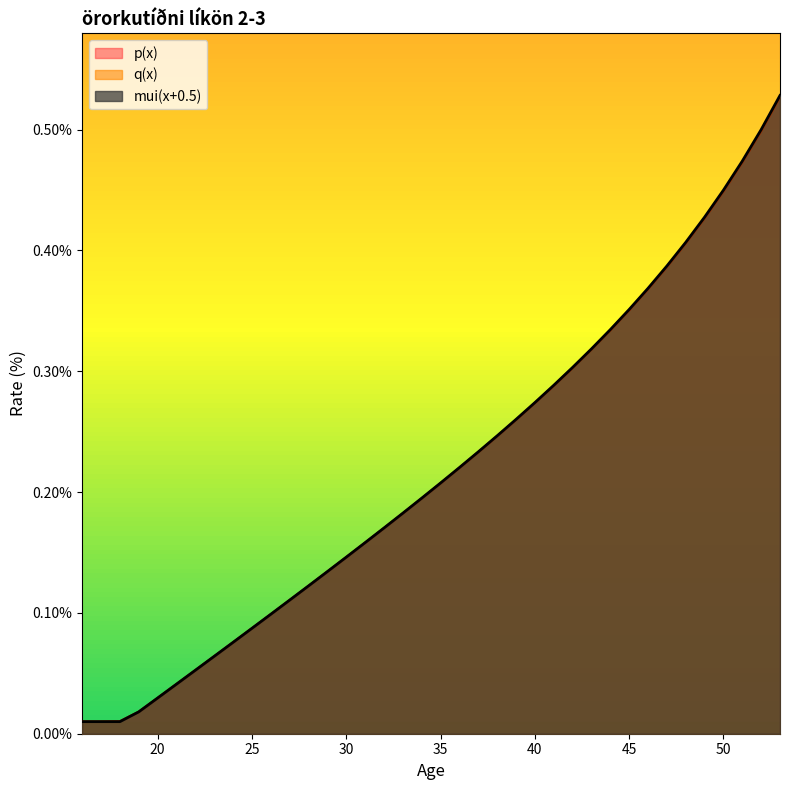

Between 30 and 49, which is larger?

49